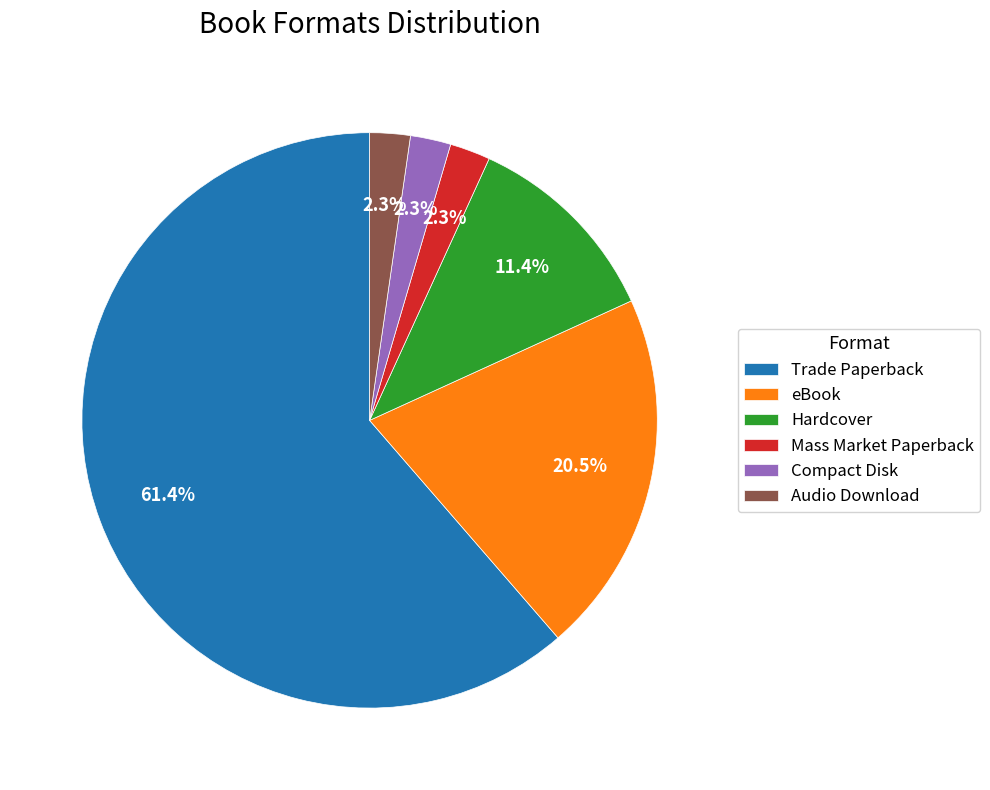

How much of the chart is everything except Compact Disk?

97.7%